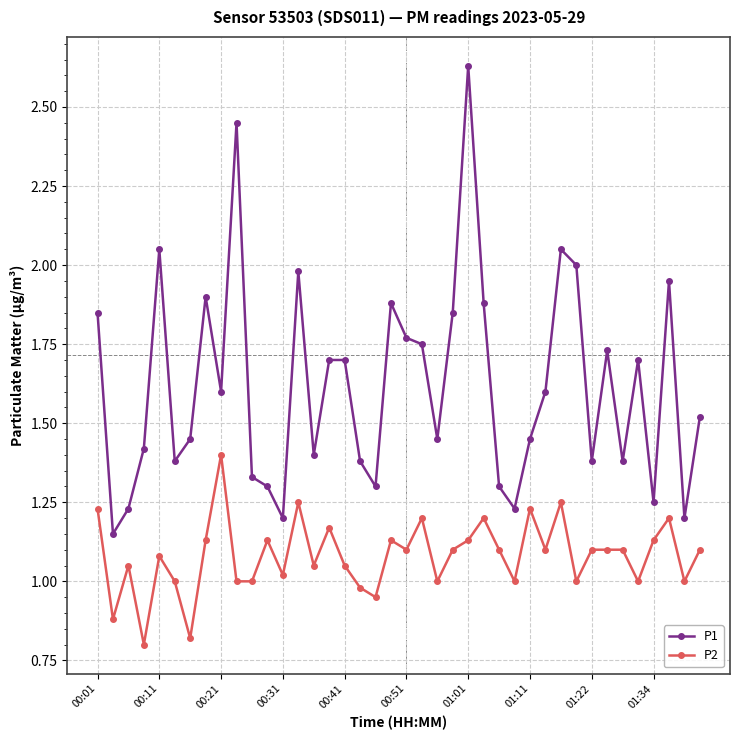

What is the sum of all P1 values?

64.7